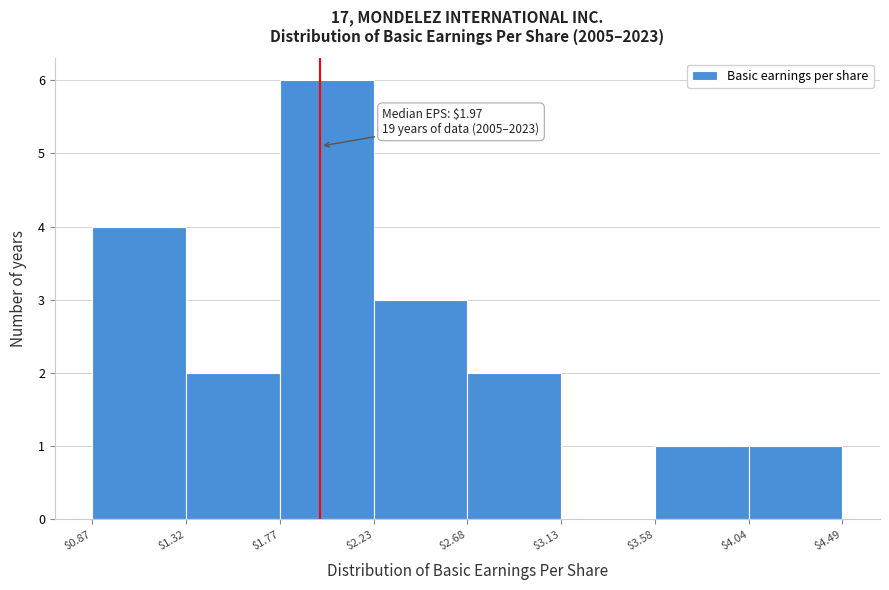

Which range on the x-axis has the tallest bar?

$1.77 to $2.23